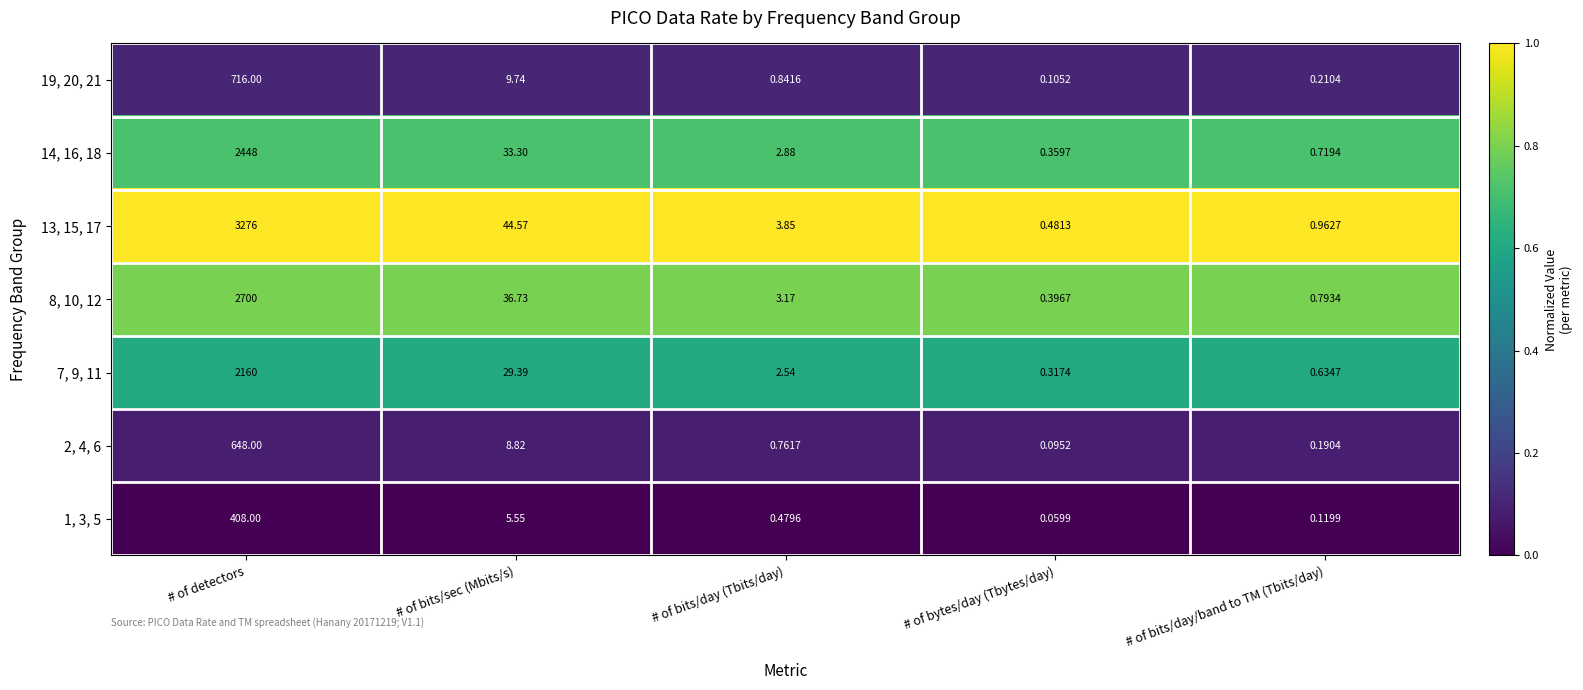

Is the value of 19, 20, 21 at # of bits/day/band to TM (Tbits/day) greater than the value of 1, 3, 5 at # of bits/day (Tbits/day)?

No